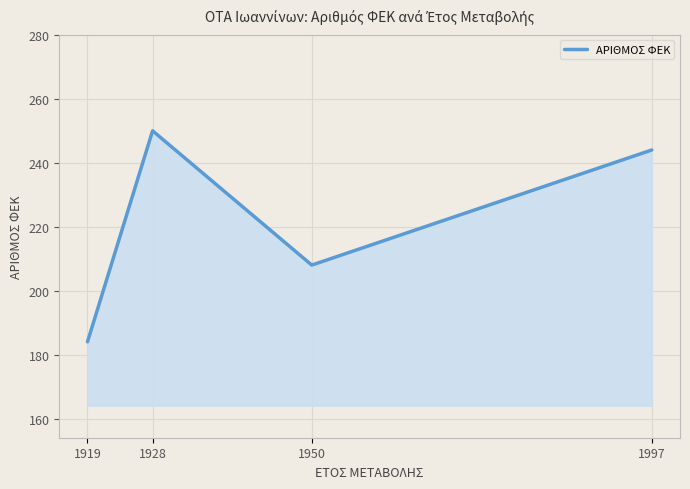

Between 1928 and 1950, which is larger?

1928